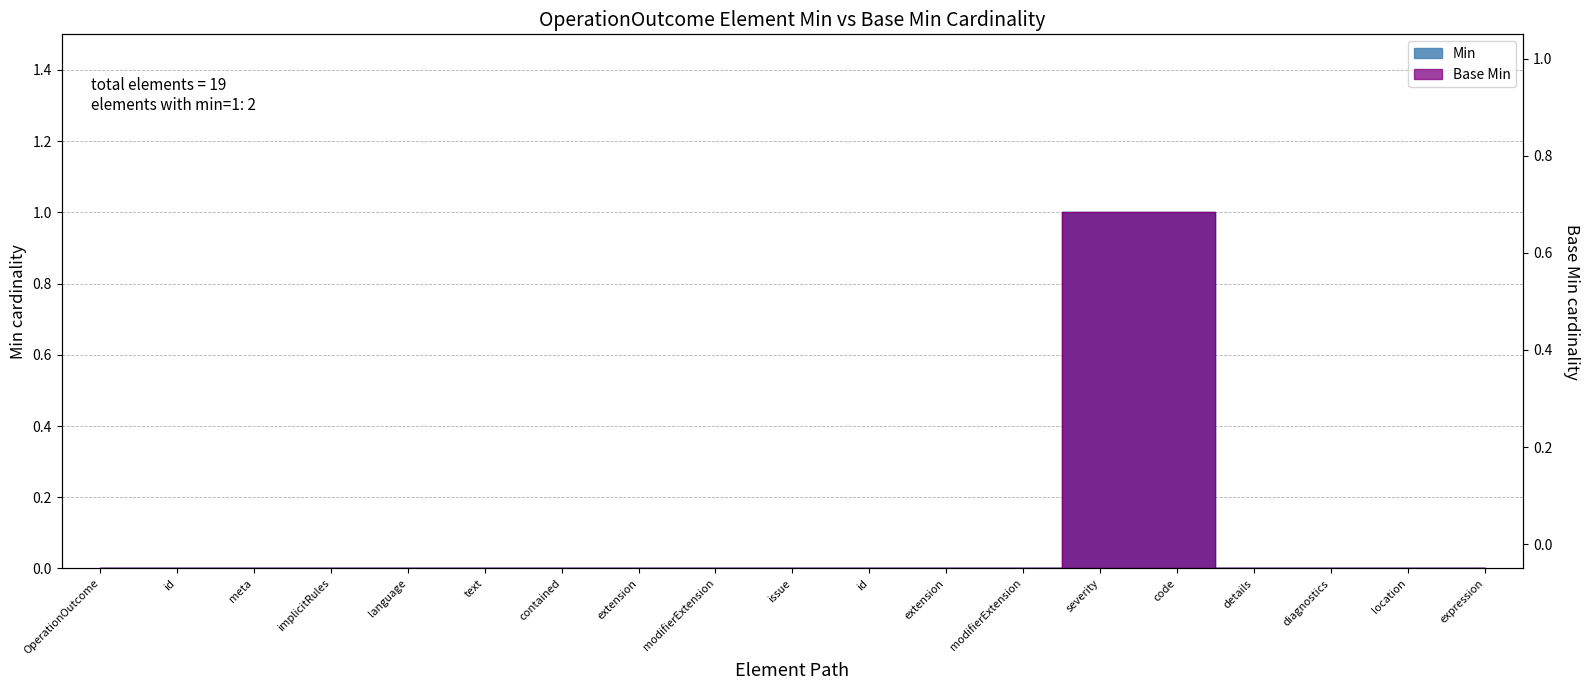

Reading left to right, list all the values displayed in this chart.

Min: OperationOutcome=0	OperationOutcome.id=0	OperationOutcome.meta=0	OperationOutcome.implicitRules=0	OperationOutcome.language=0	OperationOutcome.text=0	OperationOutcome.contained=0	OperationOutcome.extension=0	OperationOutcome.modifierExtension=0	OperationOutcome.issue=0	OperationOutcome.issue.id=0	OperationOutcome.issue.extension=0	OperationOutcome.issue.modifierExtension=0	OperationOutcome.issue.severity=1	OperationOutcome.issue.code=1	OperationOutcome.issue.details=0	OperationOutcome.issue.diagnostics=0	OperationOutcome.issue.location=0	OperationOutcome.issue.expression=0
Base Min: OperationOutcome=0	OperationOutcome.id=0	OperationOutcome.meta=0	OperationOutcome.implicitRules=0	OperationOutcome.language=0	OperationOutcome.text=0	OperationOutcome.contained=0	OperationOutcome.extension=0	OperationOutcome.modifierExtension=0	OperationOutcome.issue=0	OperationOutcome.issue.id=0	OperationOutcome.issue.extension=0	OperationOutcome.issue.modifierExtension=0	OperationOutcome.issue.severity=1	OperationOutcome.issue.code=1	OperationOutcome.issue.details=0	OperationOutcome.issue.diagnostics=0	OperationOutcome.issue.location=0	OperationOutcome.issue.expression=0